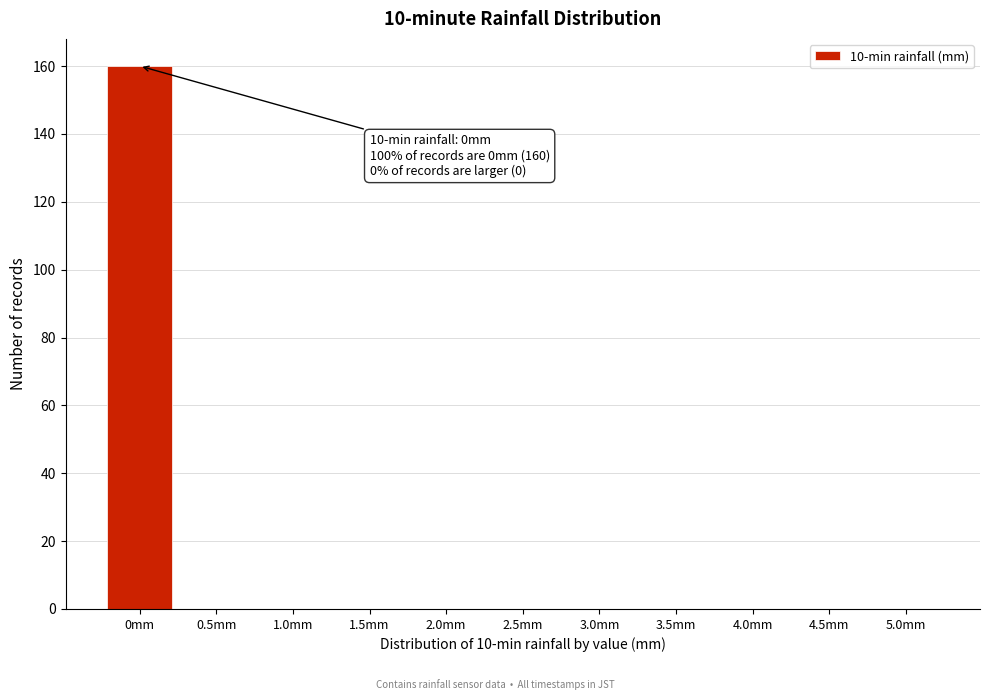

Reading right to left, list all the values displayed in this chart.

5.0mm=0	4.5mm=0	4.0mm=0	3.5mm=0	3.0mm=0	2.5mm=0	2.0mm=0	1.5mm=0	1.0mm=0	0.5mm=0	0mm=160